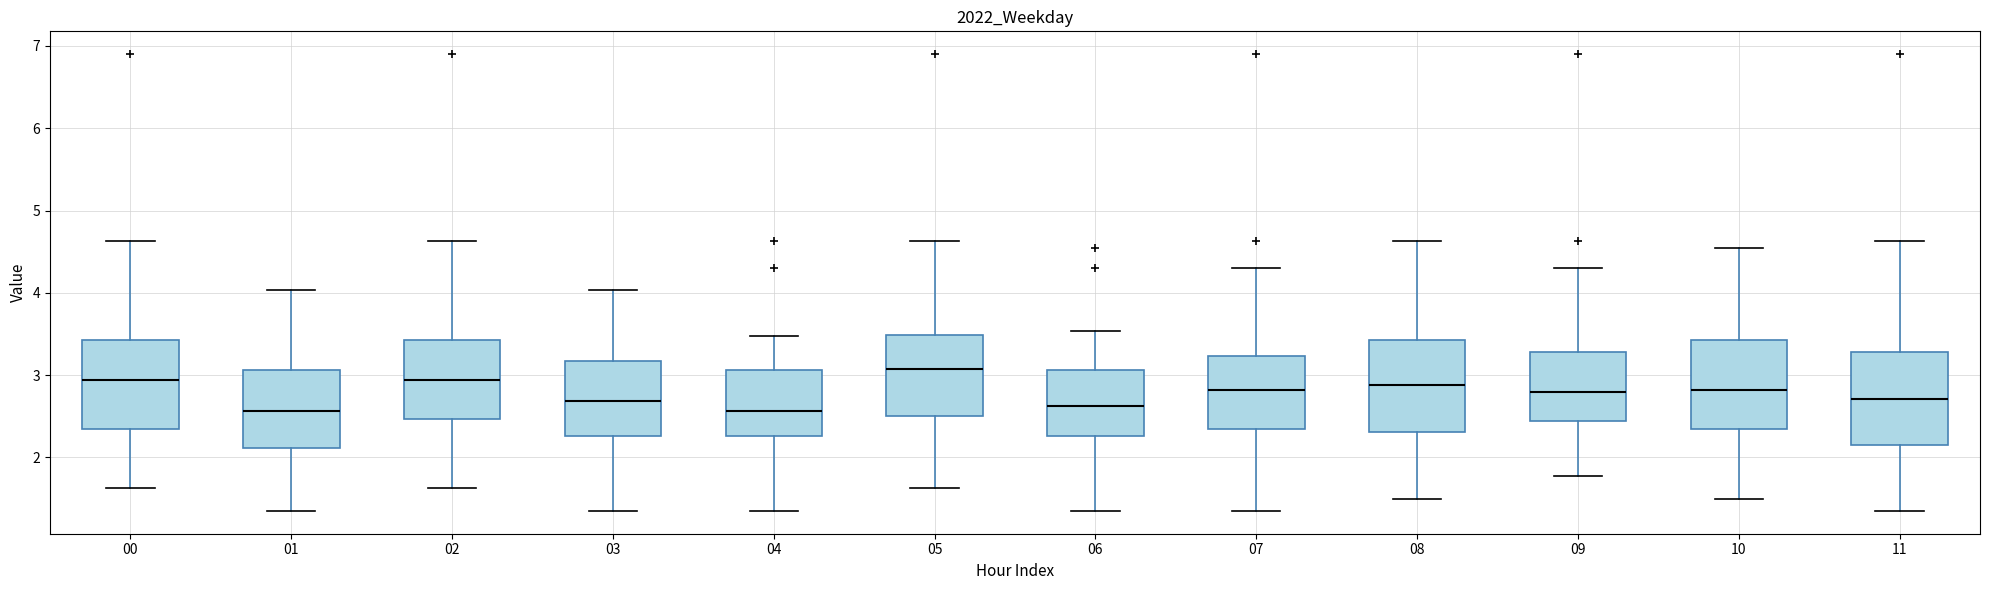

Reading left to right, transcribe this box plot: for each box, give where its median line is, the range the box spans, and where its two whiskers end, as read against the y-axis. The values are not printed on the chart, so give them approximately, as read against the axis.

00: median 2.9, box 2.4 to 3.4, whiskers 1.6 to 4.6
01: median 2.6, box 2.1 to 3.1, whiskers 1.4 to 4.0
02: median 2.9, box 2.5 to 3.4, whiskers 1.6 to 4.6
03: median 2.7, box 2.3 to 3.2, whiskers 1.4 to 4.0
04: median 2.6, box 2.3 to 3.1, whiskers 1.4 to 3.5
05: median 3.1, box 2.5 to 3.5, whiskers 1.6 to 4.6
06: median 2.6, box 2.3 to 3.1, whiskers 1.4 to 3.5
07: median 2.8, box 2.4 to 3.2, whiskers 1.4 to 4.3
08: median 2.9, box 2.3 to 3.4, whiskers 1.5 to 4.6
09: median 2.8, box 2.4 to 3.3, whiskers 1.8 to 4.3
10: median 2.8, box 2.4 to 3.4, whiskers 1.5 to 4.6
11: median 2.7, box 2.1 to 3.3, whiskers 1.4 to 4.6